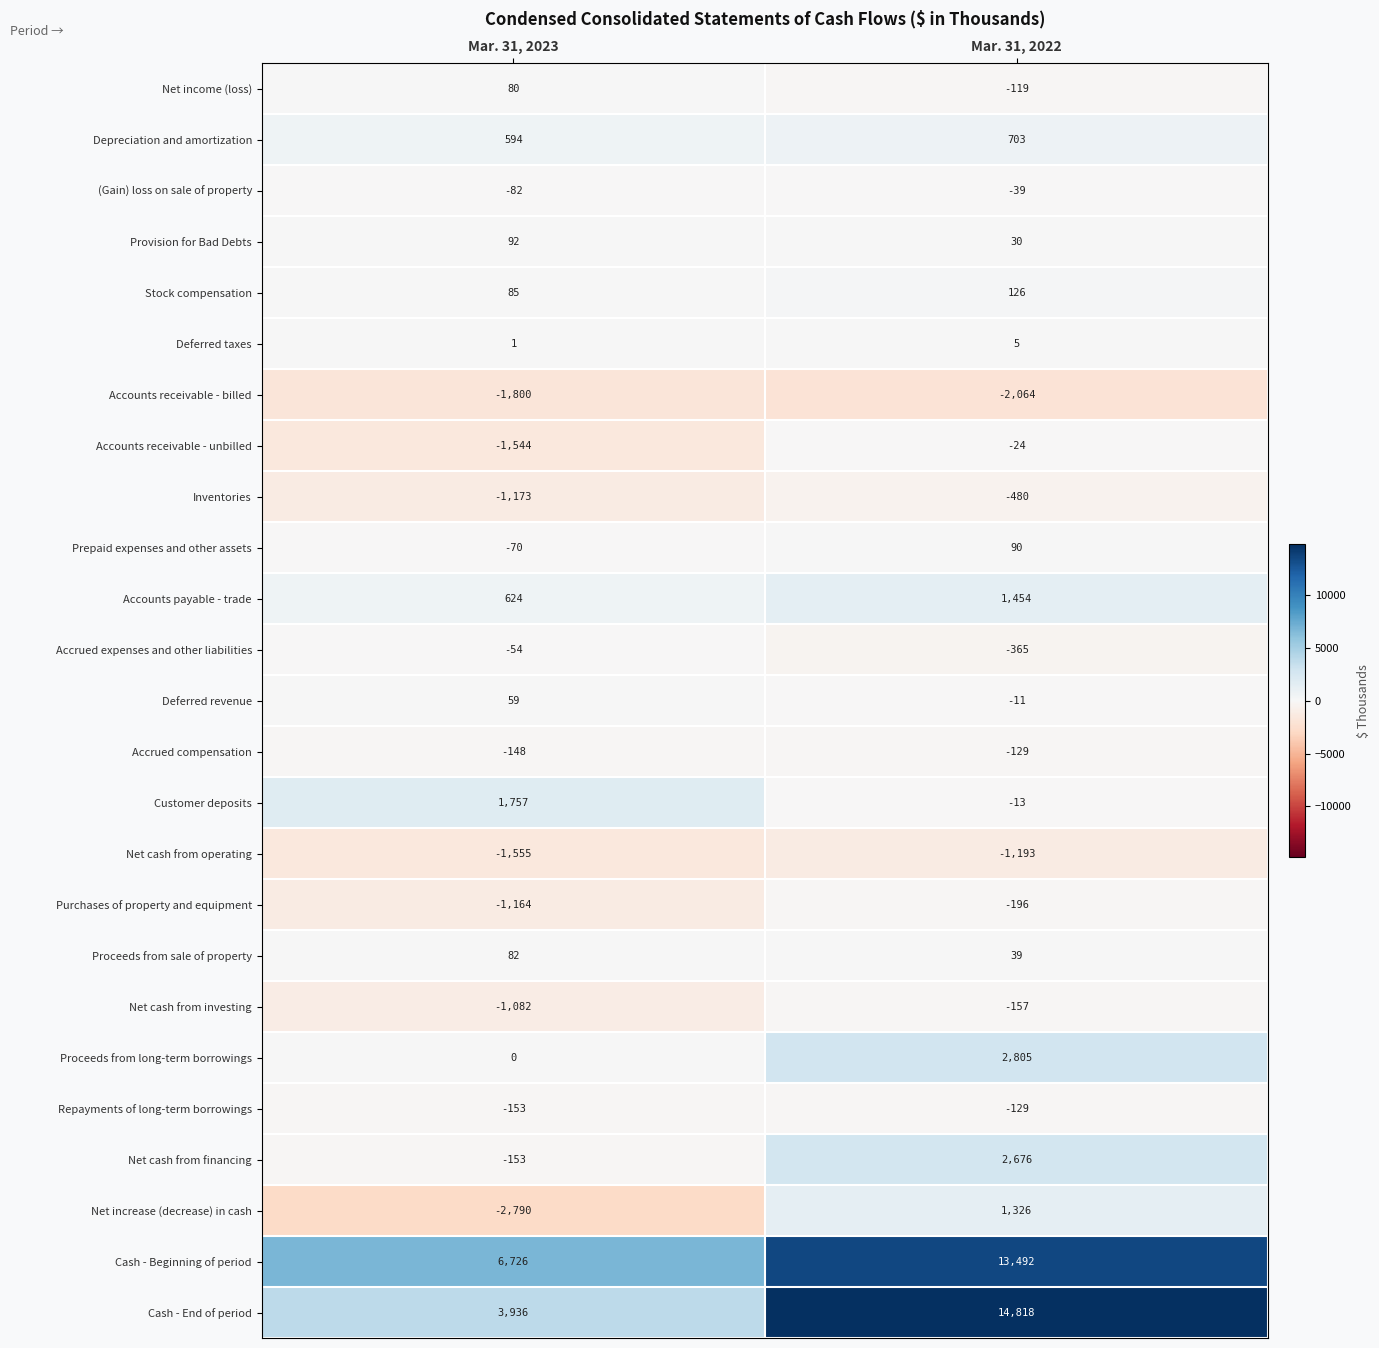

What is the approximate value of Net cash from financing at Mar. 31, 2023, to the nearest 50?

-150